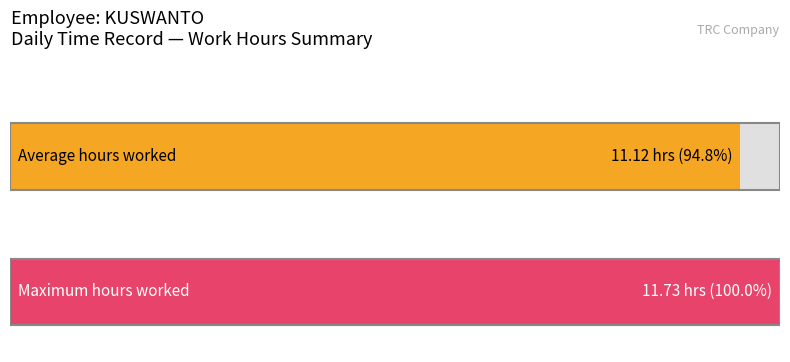

Does the chart contain any negative values?

No